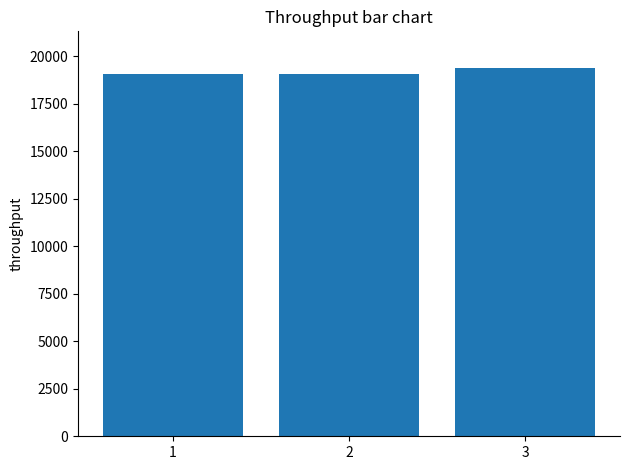

At which category does the chart reach its peak across all series?

3